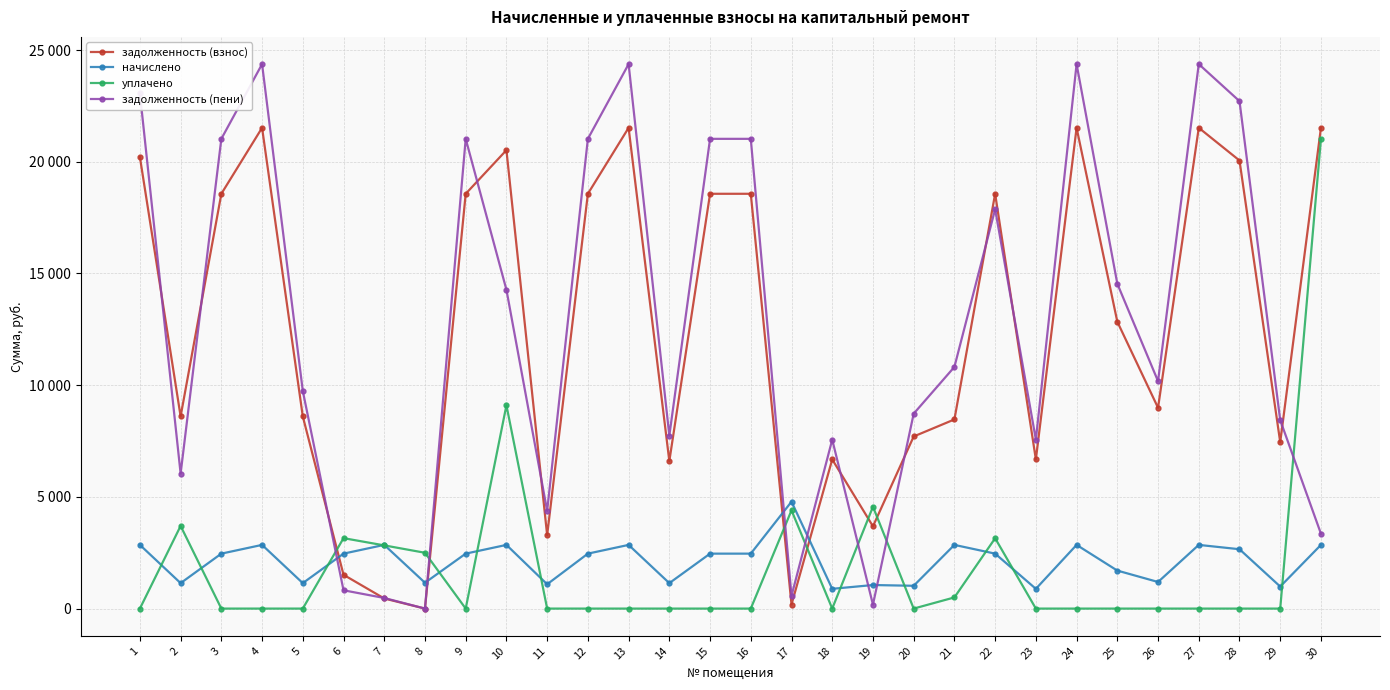

What is the average value of the начислено series?

2123.5